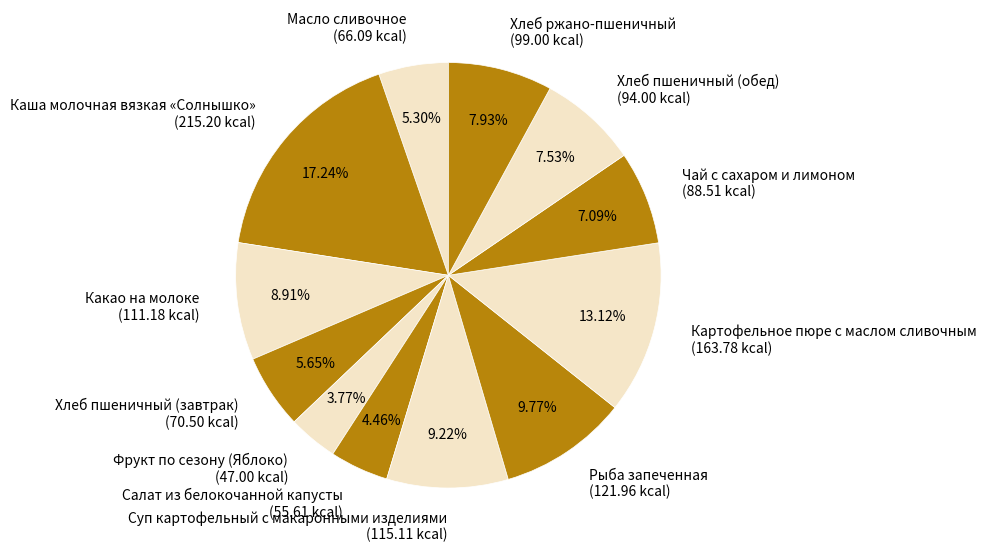

Does Хлеб пшеничный (завтрак) represent more than half of the total?

No